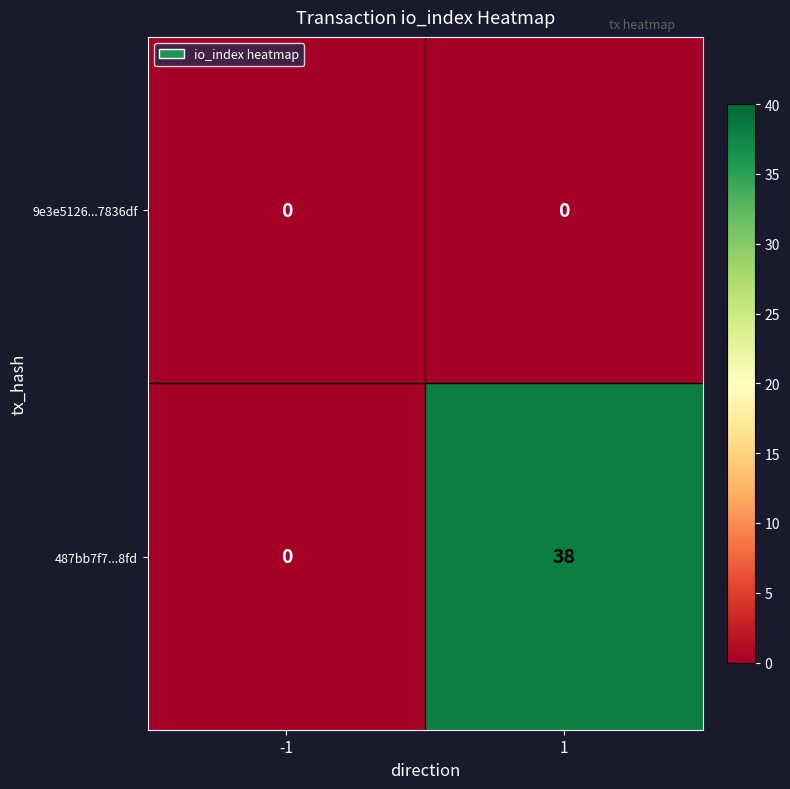

Which series changed the most between -1 and 1?

487bb7f7...8fd